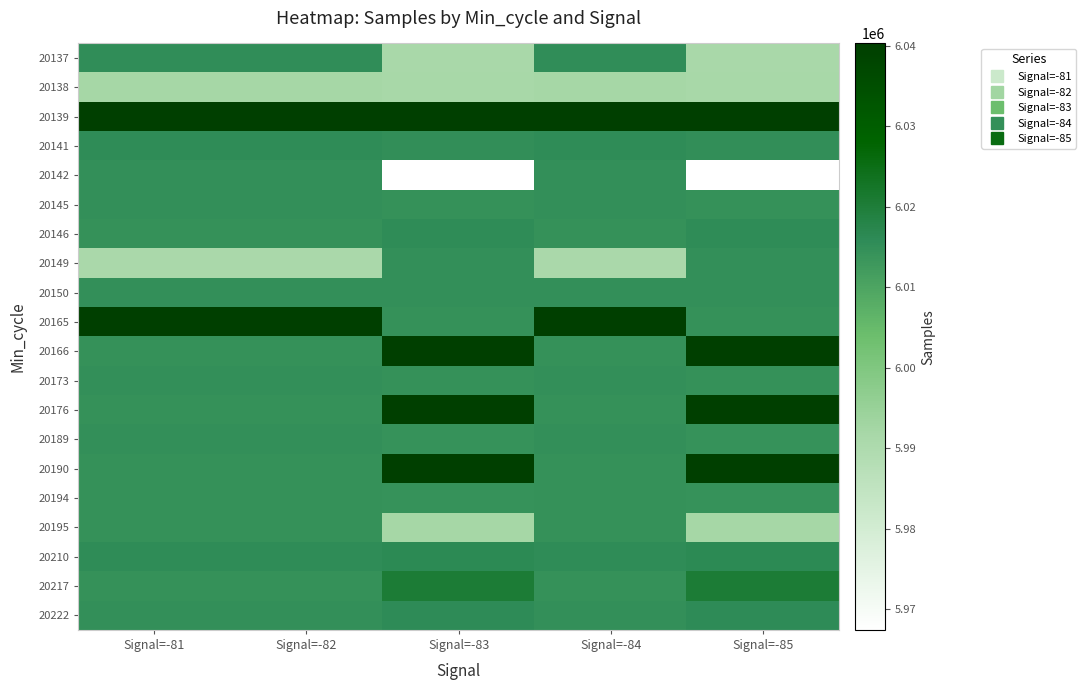

Reading left to right, what are all the values shown in this chart?

20137: Signal=-81=6015301	Signal=-82=6015301	Signal=-83=5991458	Signal=-84=6015301	Signal=-85=5991458
20138: Signal=-81=5992000	Signal=-82=5992000	Signal=-83=5991893	Signal=-84=5992000	Signal=-85=5991893
20139: Signal=-81=6040064	Signal=-82=6040064	Signal=-83=6040294	Signal=-84=6040064	Signal=-85=6040294
20141: Signal=-81=6015560	Signal=-82=6015560	Signal=-83=6015244	Signal=-84=6015560	Signal=-85=6015244
20142: Signal=-81=6014739	Signal=-82=6014739	Signal=-83=5967439	Signal=-84=6014739	Signal=-85=5967439
20145: Signal=-81=6014837	Signal=-82=6014837	Signal=-83=6014656	Signal=-84=6014837	Signal=-85=6014656
20146: Signal=-81=6014649	Signal=-82=6014649	Signal=-83=6015699	Signal=-84=6014649	Signal=-85=6015699
20149: Signal=-81=5991197	Signal=-82=5991197	Signal=-83=6014822	Signal=-84=5991197	Signal=-85=6014822
20150: Signal=-81=6014946	Signal=-82=6014946	Signal=-83=6014736	Signal=-84=6014946	Signal=-85=6014736
20165: Signal=-81=6040025	Signal=-82=6040025	Signal=-83=6014415	Signal=-84=6040025	Signal=-85=6014415
20166: Signal=-81=6014525	Signal=-82=6014525	Signal=-83=6039833	Signal=-84=6014525	Signal=-85=6039833
20173: Signal=-81=6014920	Signal=-82=6014920	Signal=-83=6014668	Signal=-84=6014920	Signal=-85=6014668
20176: Signal=-81=6014596	Signal=-82=6014596	Signal=-83=6039824	Signal=-84=6014596	Signal=-85=6039824
20189: Signal=-81=6014934	Signal=-82=6014934	Signal=-83=6014249	Signal=-84=6014934	Signal=-85=6014249
20190: Signal=-81=6014575	Signal=-82=6014575	Signal=-83=6039795	Signal=-84=6014575	Signal=-85=6039795
20194: Signal=-81=6014654	Signal=-82=6014654	Signal=-83=6014358	Signal=-84=6014654	Signal=-85=6014358
20195: Signal=-81=6014484	Signal=-82=6014484	Signal=-83=5992124	Signal=-84=6014484	Signal=-85=5992124
20210: Signal=-81=6015699	Signal=-82=6015699	Signal=-83=6016337	Signal=-84=6015699	Signal=-85=6016337
20217: Signal=-81=6014492	Signal=-82=6014492	Signal=-83=6020467	Signal=-84=6014492	Signal=-85=6020467
20222: Signal=-81=6014920	Signal=-82=6014920	Signal=-83=6016066	Signal=-84=6014920	Signal=-85=6016066